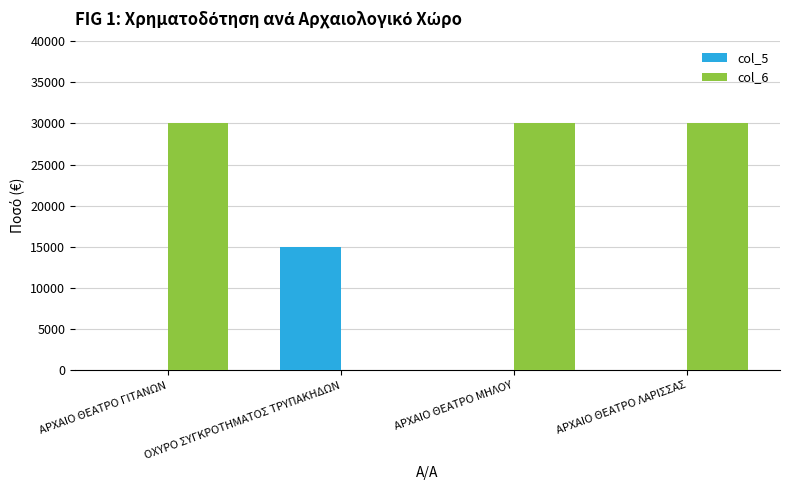

Is it true that col_5 equals 0 at ΑΡΧΑΙΟ ΘΕΑΤΡΟ ΓΙΤΑΝΩΝ?

True